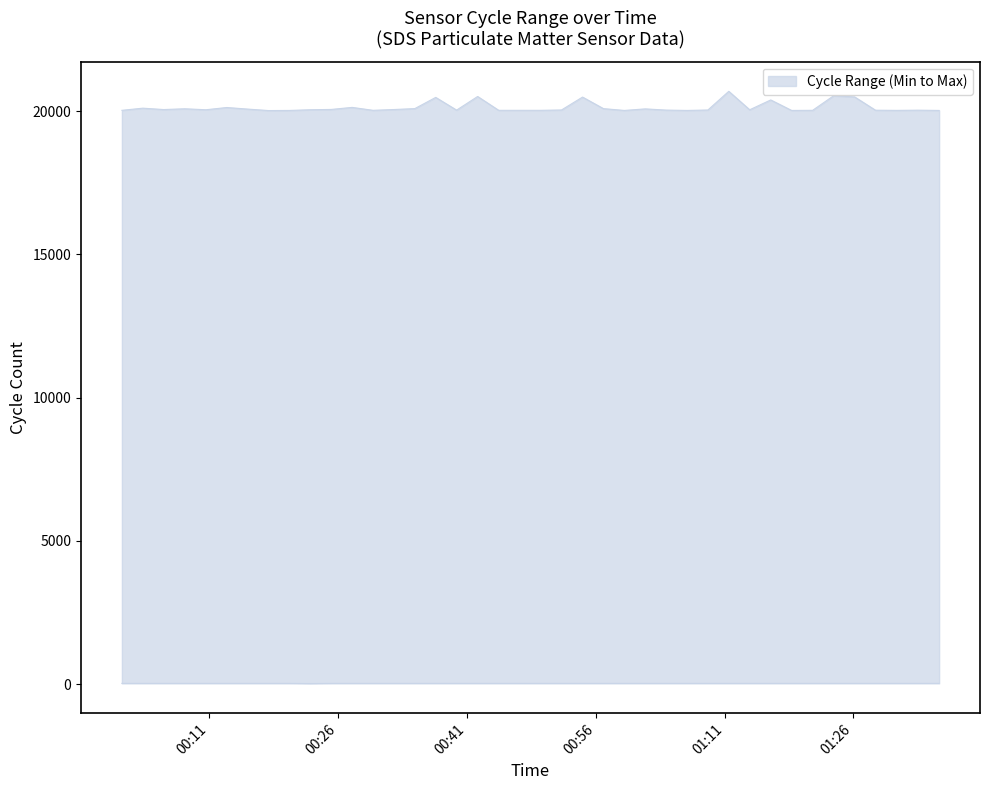

Is it true that Max_cycle equals 30646 at 2023/01/26 00:44:41?

False